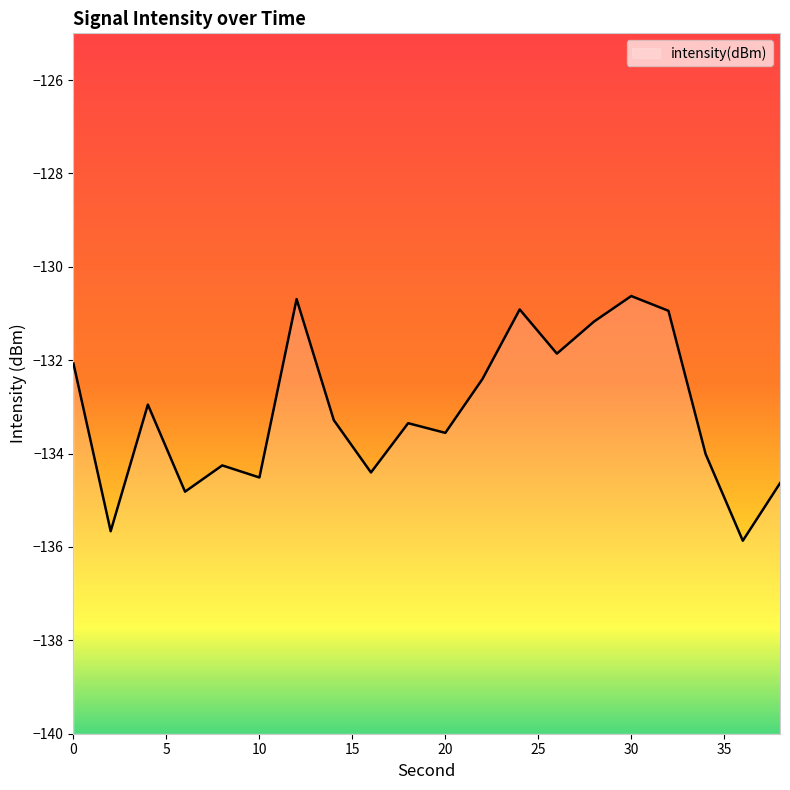

Which has a higher value, 28 or 6?

28